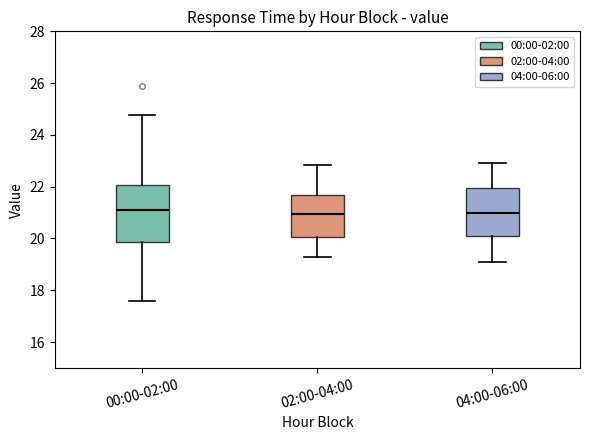

Which box is the tallest, from its lower edge to its upper edge?

00:00-02:00